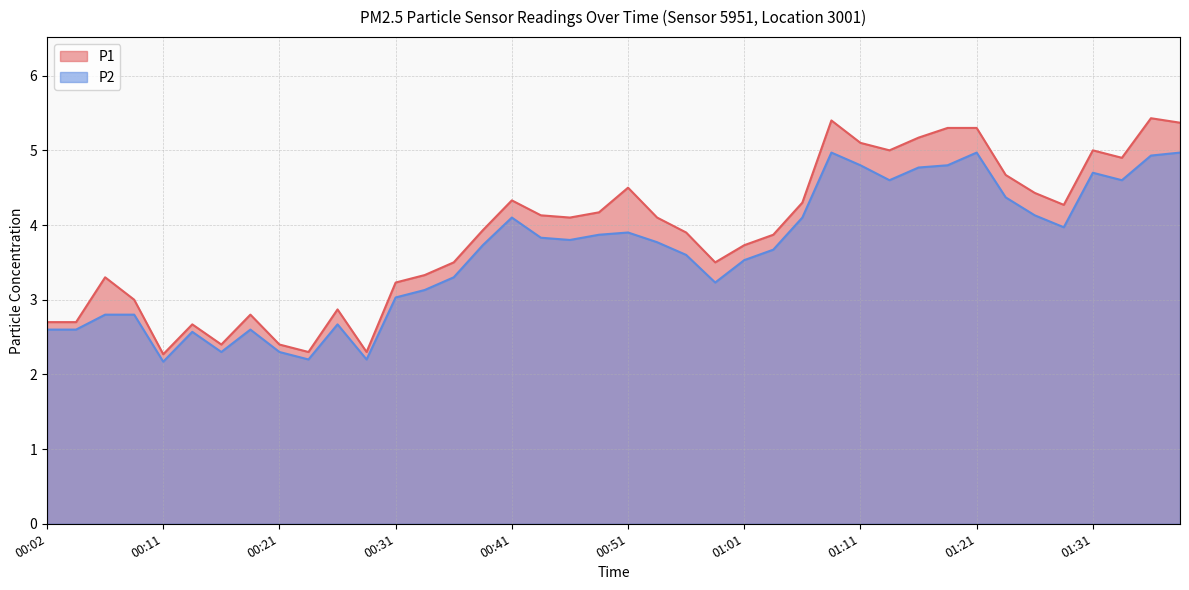

Reading right to left, list all the values displayed in this chart.

P1: 5.4	5.4	4.9	5.0	4.3	4.4	4.7	5.3	5.3	5.2	5.0	5.1	5.4	4.3	3.9	3.7	3.5	3.9	4.1	4.5	4.2	4.1	4.1	4.3	3.9	3.5	3.3	3.2	2.3	2.9	2.3	2.4	2.8	2.4	2.7	2.3	3.0	3.3	2.7	2.7
P2: 5.0	4.9	4.6	4.7	4.0	4.1	4.4	5.0	4.8	4.8	4.6	4.8	5.0	4.1	3.7	3.5	3.2	3.6	3.8	3.9	3.9	3.8	3.8	4.1	3.7	3.3	3.1	3.0	2.2	2.7	2.2	2.3	2.6	2.3	2.6	2.2	2.8	2.8	2.6	2.6